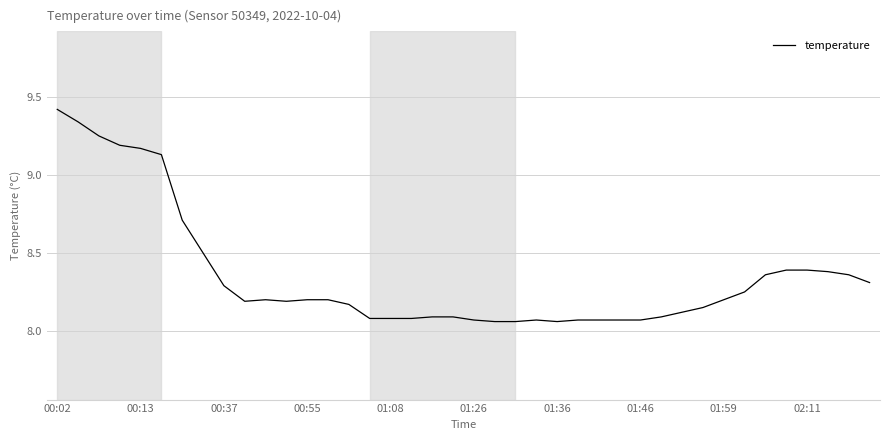

Does the chart have visible grid lines?

Yes